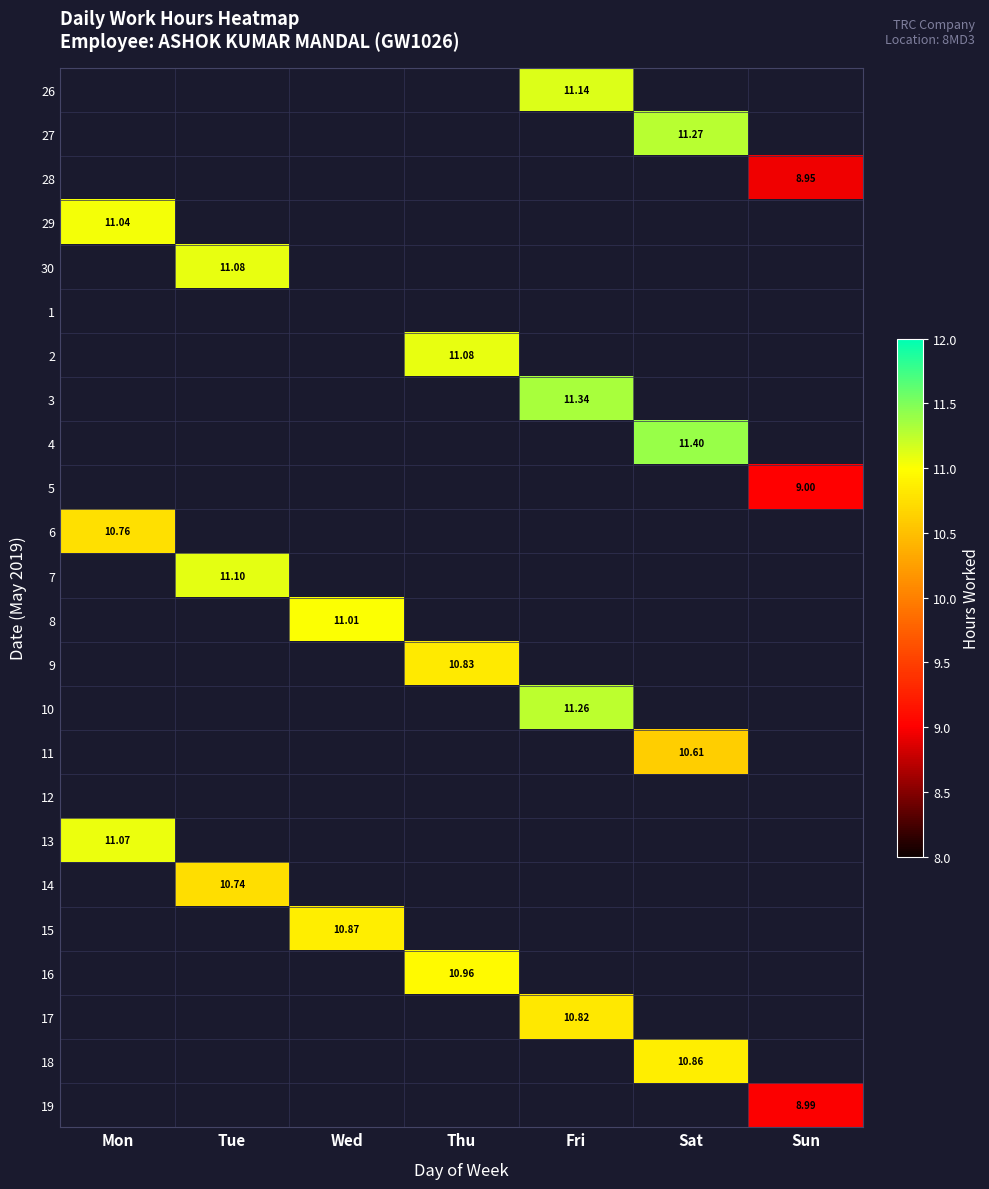

At which category does the chart reach its minimum across all series?

Sun